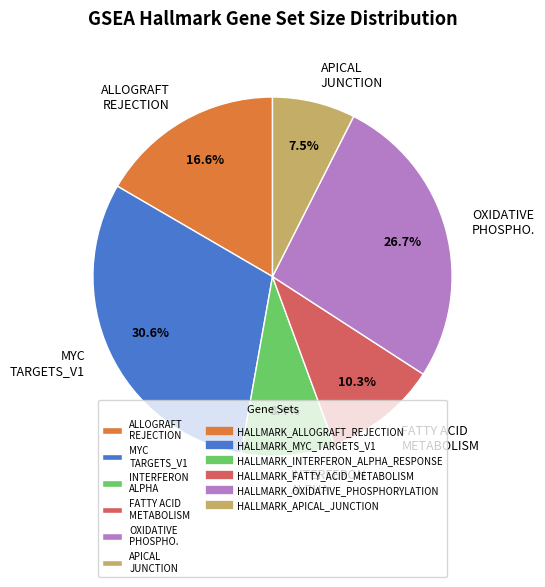

What percentage is NOT represented by INTERFERON ALPHA?

91.6%